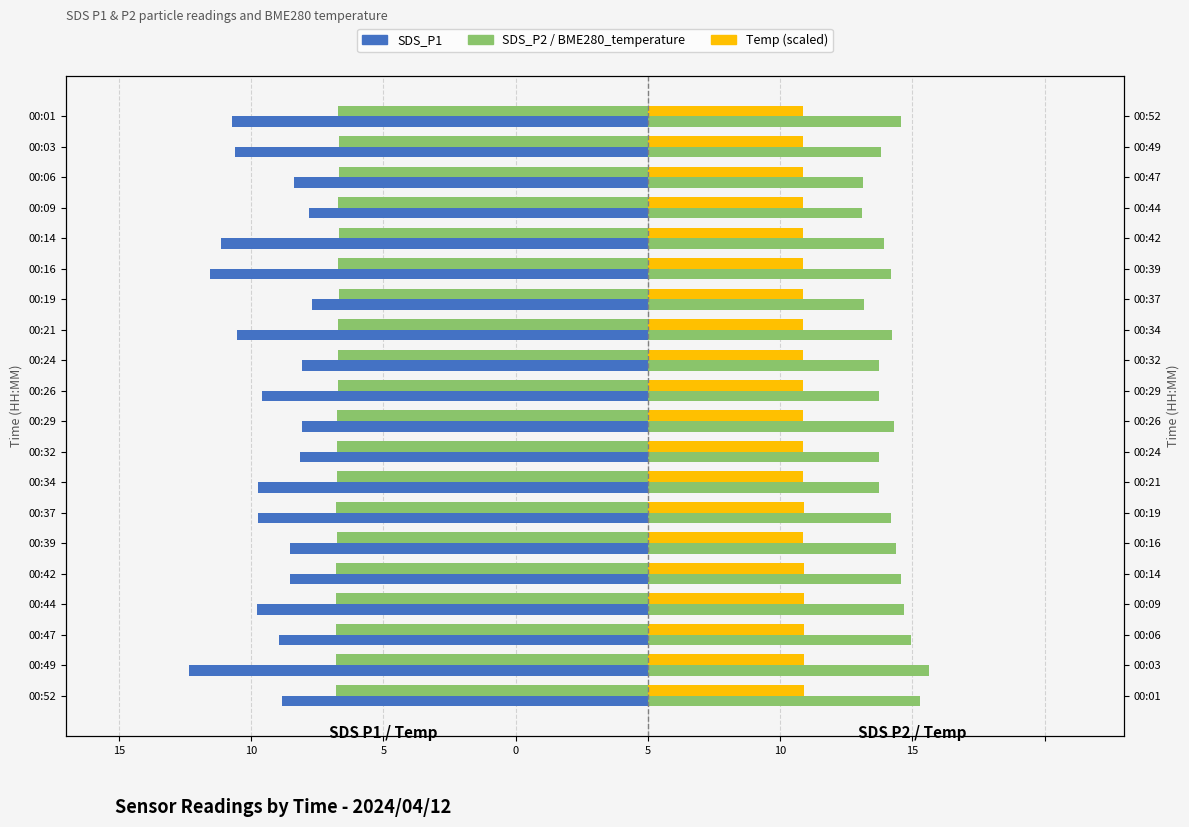

The value of Temp (scaled) at 00:24 is 5.9. True or false?

True